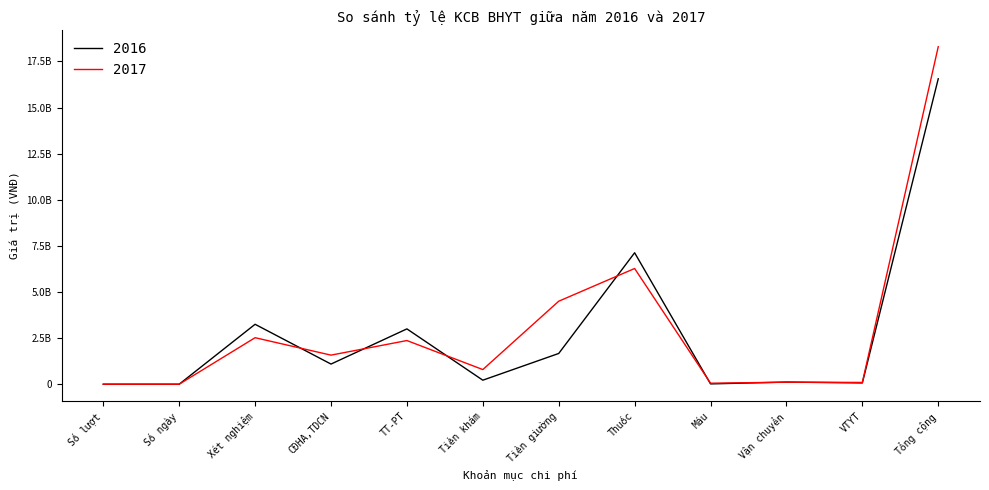

At which label does 2016 reach its peak?

Tổng cộng